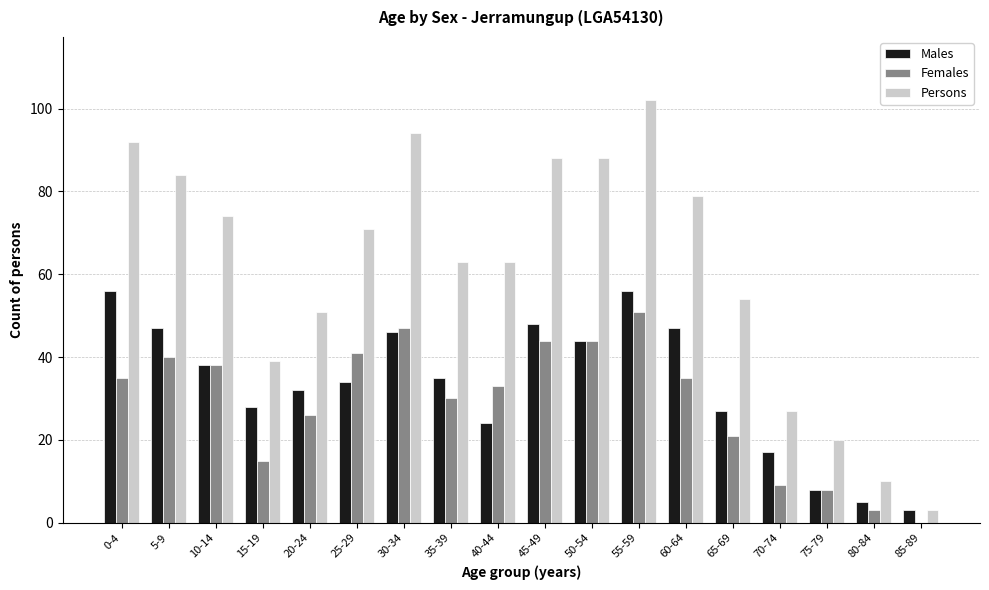

Which series has the largest total across all categories?

Persons